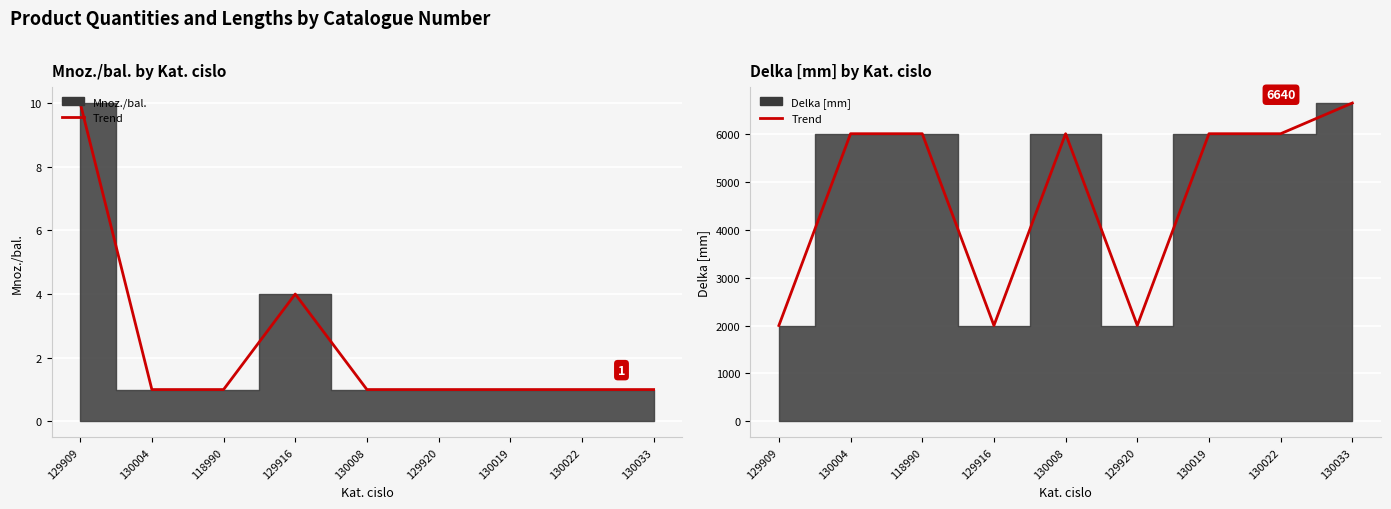

At which label is Trend (Delka [mm]) closest to 4320?

130004